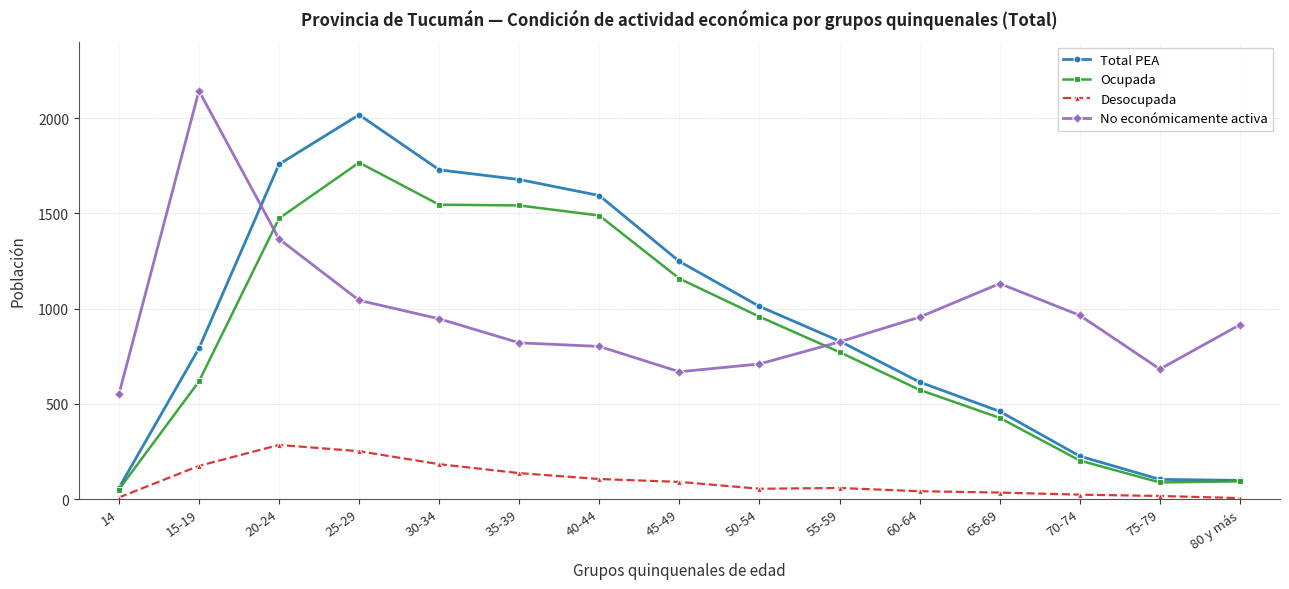

True or false: No económicamente activa and Desocupada cross at least once.

False